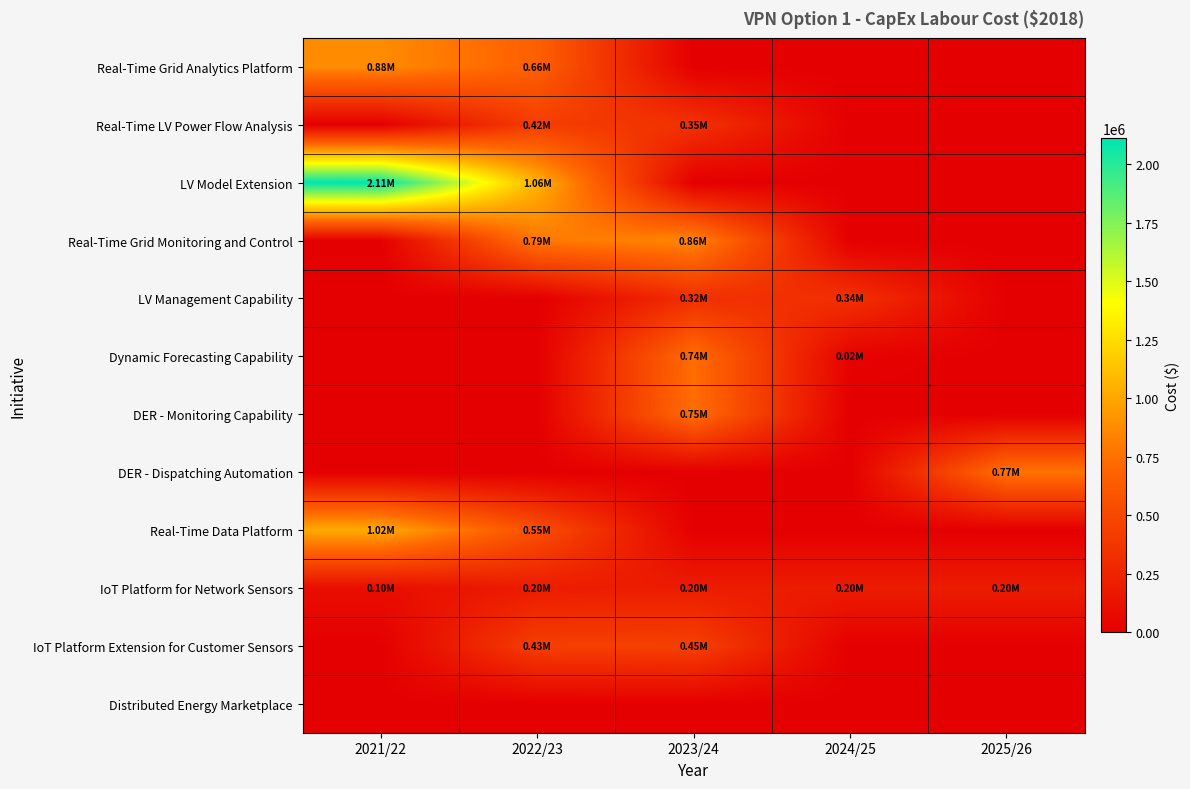

Reading left to right, list all the values displayed in this chart.

Real-Time Grid Analytics Platform: 2021/22=877640.4	2022/23=662079.6	2023/24=0.0	2024/25=0.0	2025/26=0.0
Real-Time LV Power Flow Analysis: 2021/22=0.0	2022/23=423423.0	2023/24=346437.0	2024/25=0.0	2025/26=0.0
LV Model Extension: 2021/22=2111404.8	2022/23=1056019.2	2023/24=0.0	2024/25=0.0	2025/26=0.0
Real-Time Grid Monitoring and Control: 2021/22=0.0	2022/23=791856.0	2023/24=857844.0	2024/25=0.0	2025/26=0.0
LV Management Capability: 2021/22=0.0	2022/23=0.0	2023/24=323341.2	2024/25=336538.8	2025/26=0.0
Dynamic Forecasting Capability: 2021/22=0.0	2022/23=0.0	2023/24=740063.8	2024/25=18198.3	2025/26=0.0
DER - Monitoring Capability: 2021/22=0.0	2022/23=0.0	2023/24=747864.0	2024/25=0.0	2025/26=0.0
DER - Dispatching Automation: 2021/22=0.0	2022/23=0.0	2023/24=0.0	2024/25=0.0	2025/26=769860.0
Real-Time Data Platform: 2021/22=1021841.2	2022/23=550222.2	2023/24=0.0	2024/25=0.0	2025/26=0.0
IoT Platform for Network Sensors: 2021/22=97302.1	2022/23=195634.5	2023/24=195634.5	2024/25=195634.5	2025/26=195634.5
IoT Platform Extension for Customer Sensors: 2021/22=0.0	2022/23=431121.6	2023/24=448718.4	2024/25=0.0	2025/26=0.0
Distributed Energy Marketplace: 2021/22=0.0	2022/23=0.0	2023/24=0.0	2024/25=0.0	2025/26=0.0